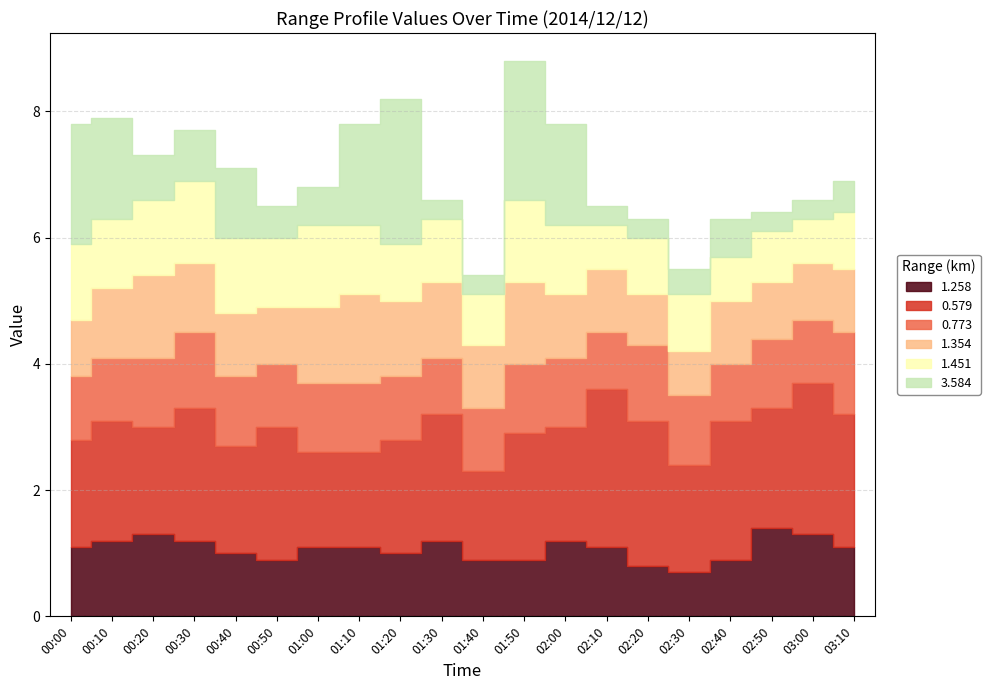

The value of 1.451 at 00:10 is 1.9. True or false?

False